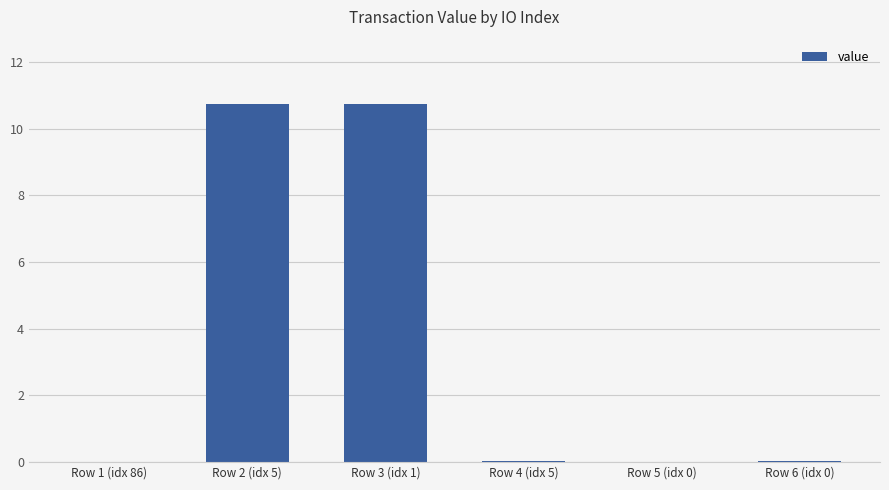

What is the greatest value displayed?

10.7